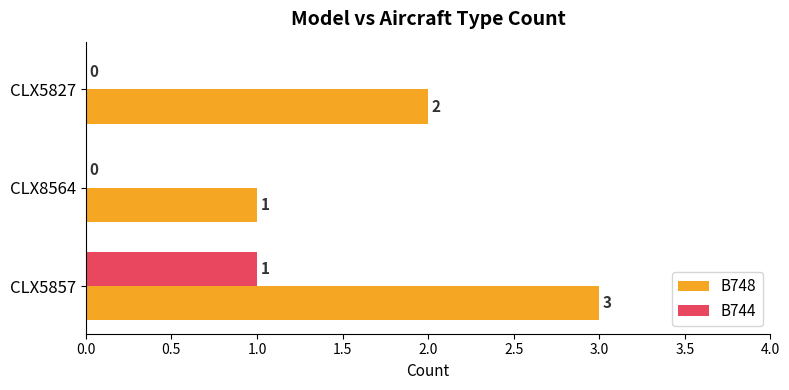

Between CLX5857 and CLX8564, which series saw the biggest shift?

B748